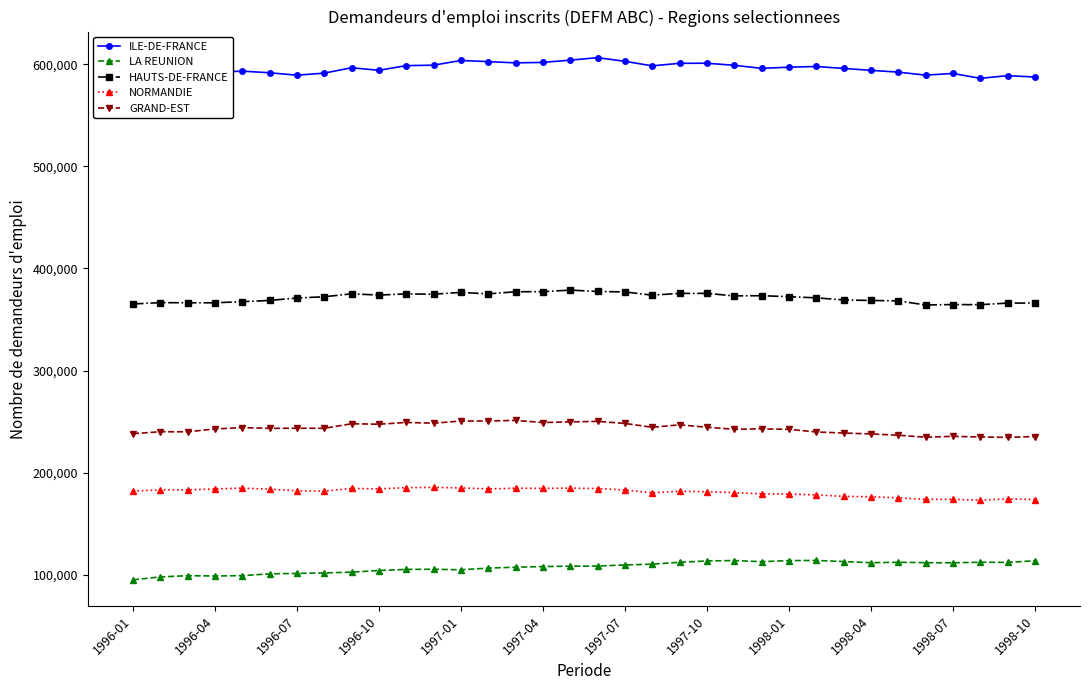

True or false: ILE-DE-FRANCE has more than 0 points higher than both neighbors.

True